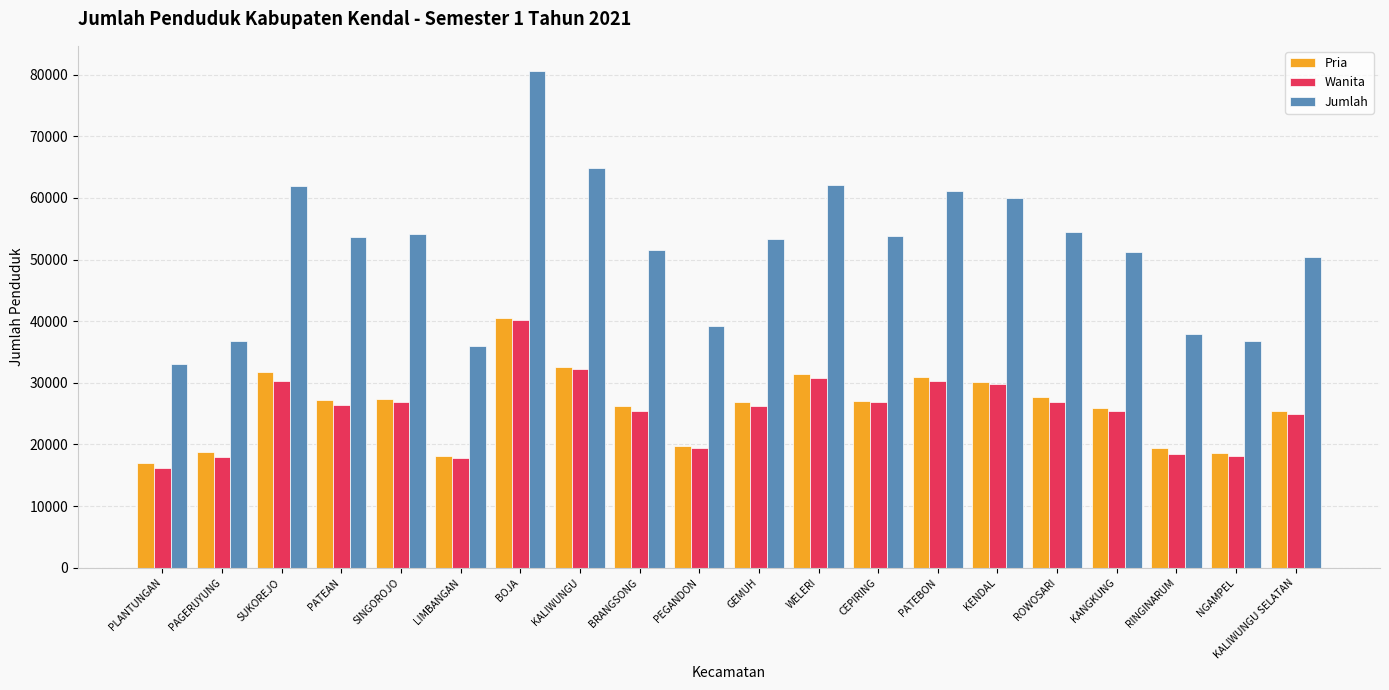

The Jumlah series shows 51555 at BRANGSONG. True or false?

True